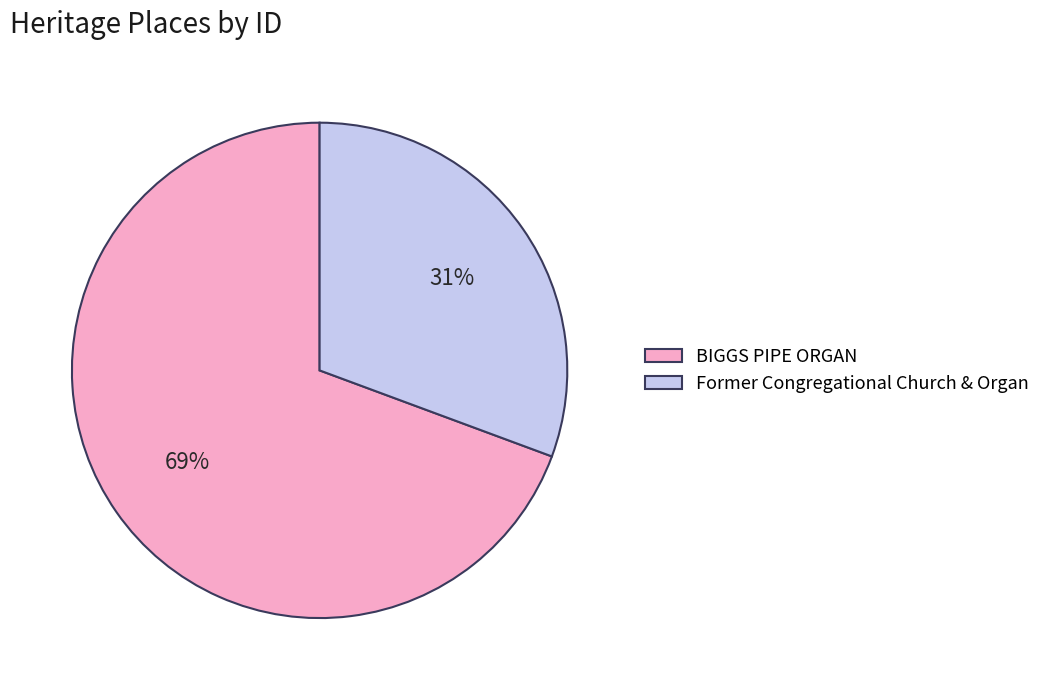

Is there a majority slice in this chart?

Yes